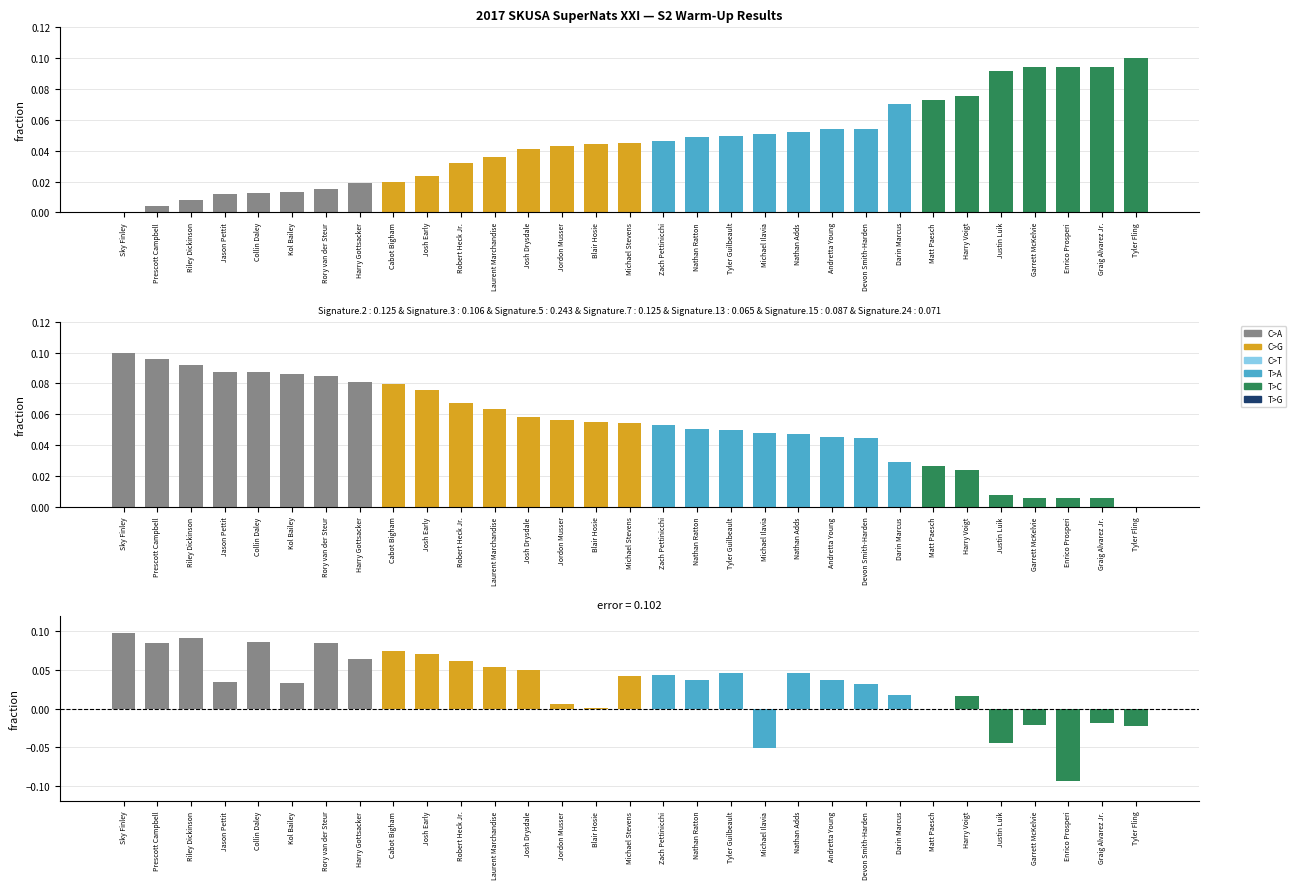

Is it true that Best Speed equals 0.1 at Nathan Ratton?

True